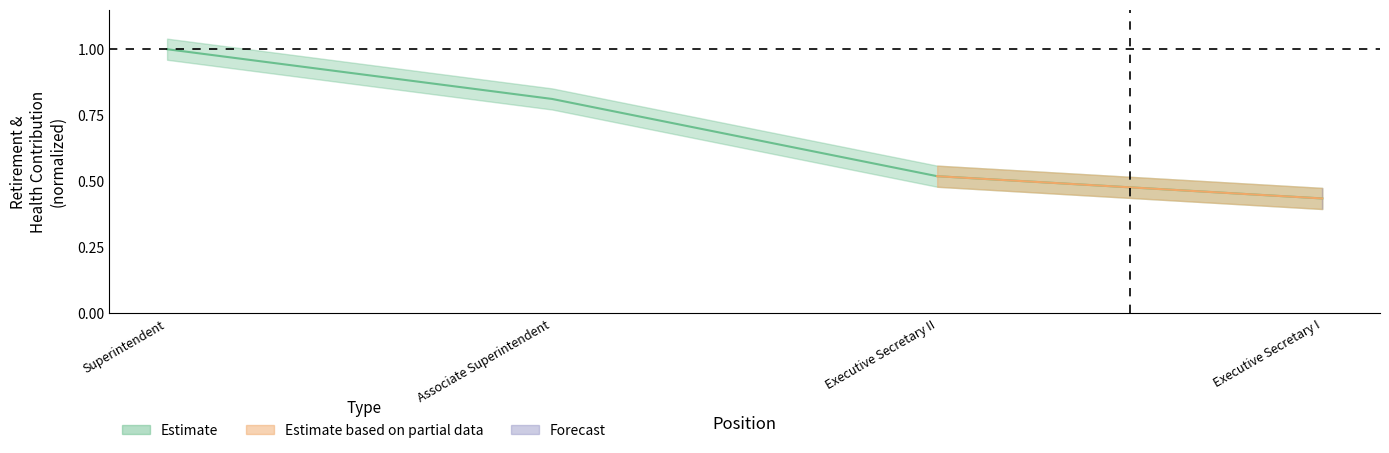

What is the difference between the values at Executive Secretary II and Executive Secretary I?

0.1